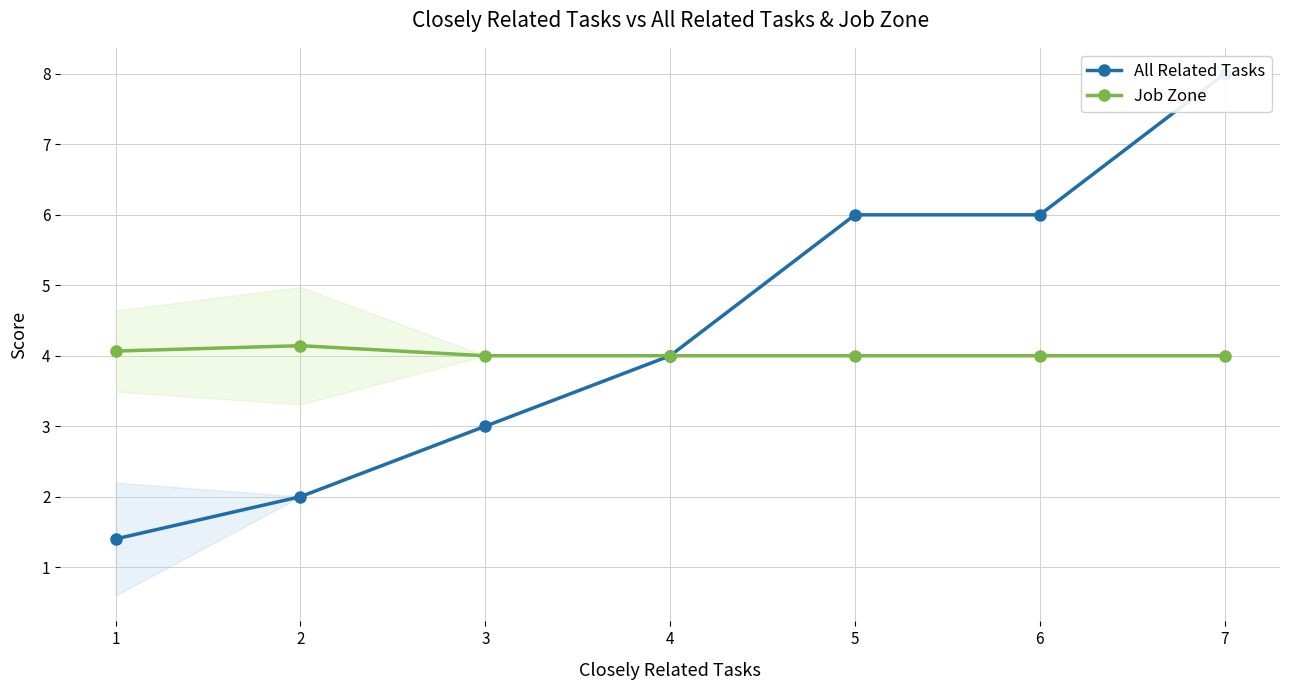

Which series has the largest total across all categories?

All Related Tasks